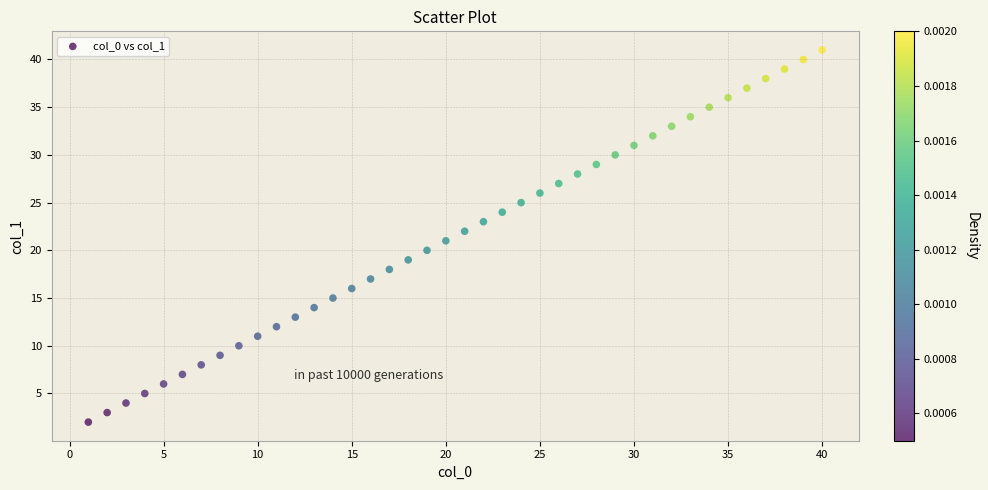

What is the range of X values (max minus min)?

39